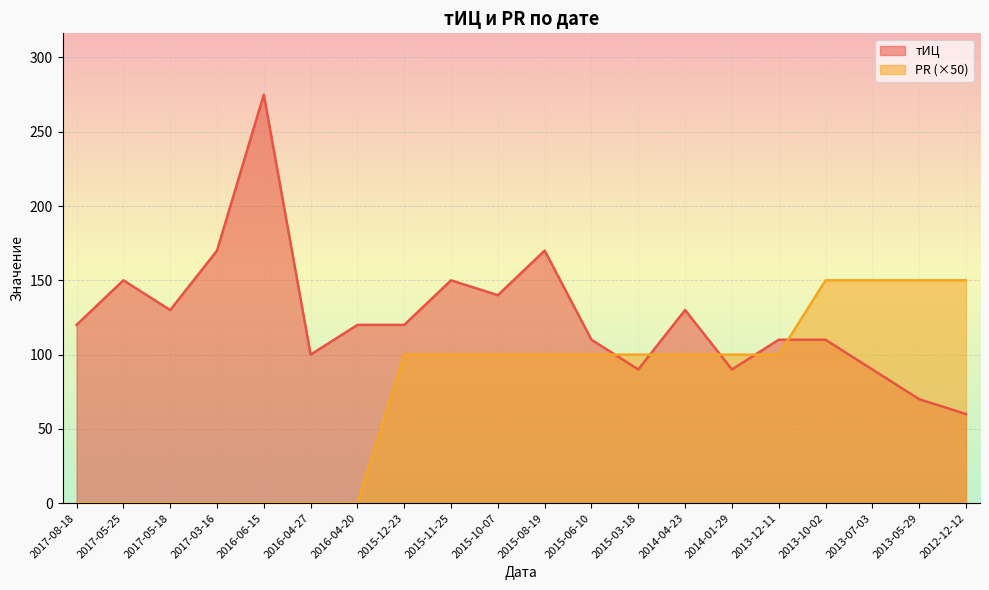

What are all the series names shown in the legend?

тИЦ, PR (×50)